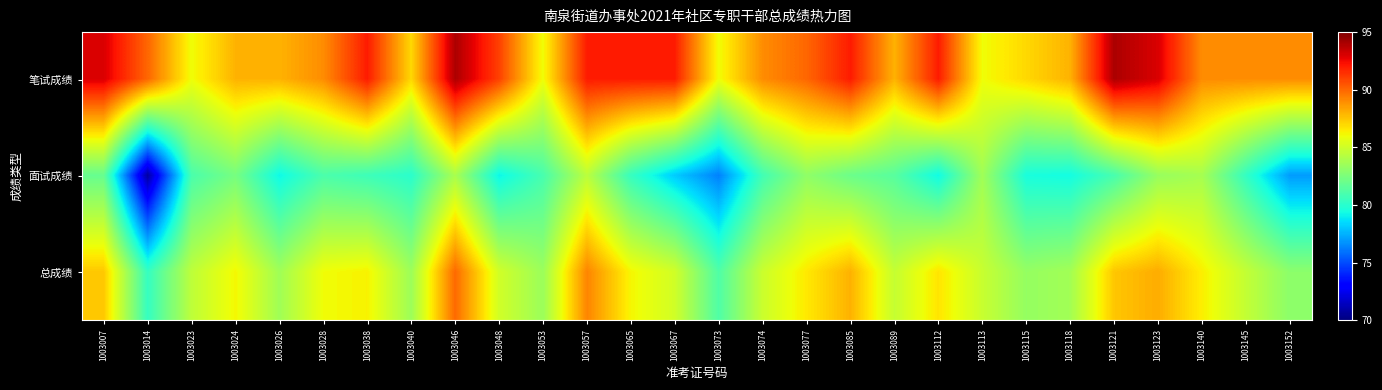

How many categories are shown in the chart?

28